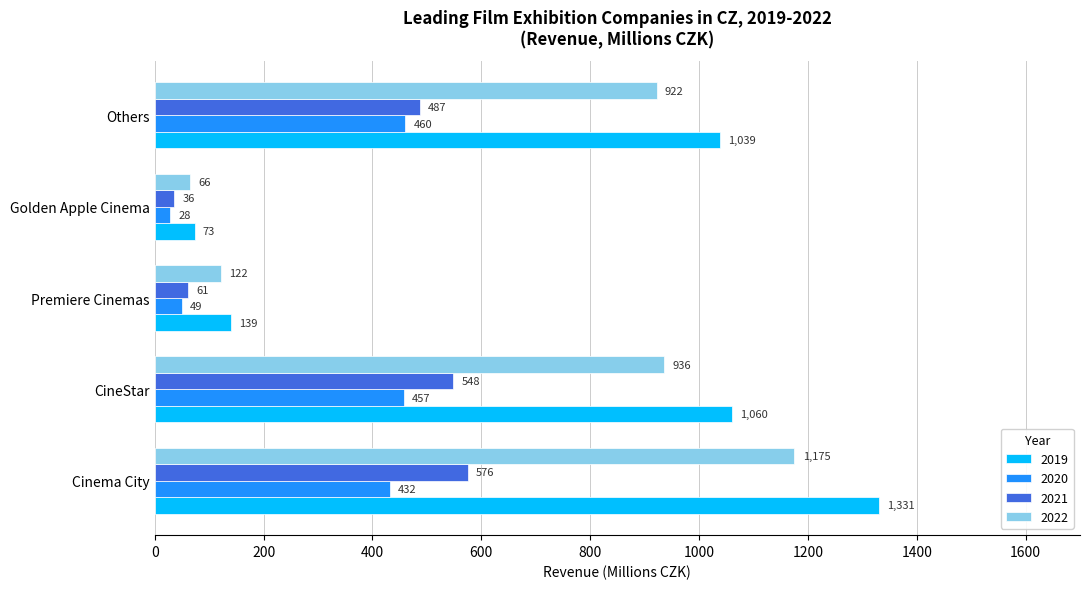

What is the difference between the second highest and minimum values in the 2022 series?

870.0